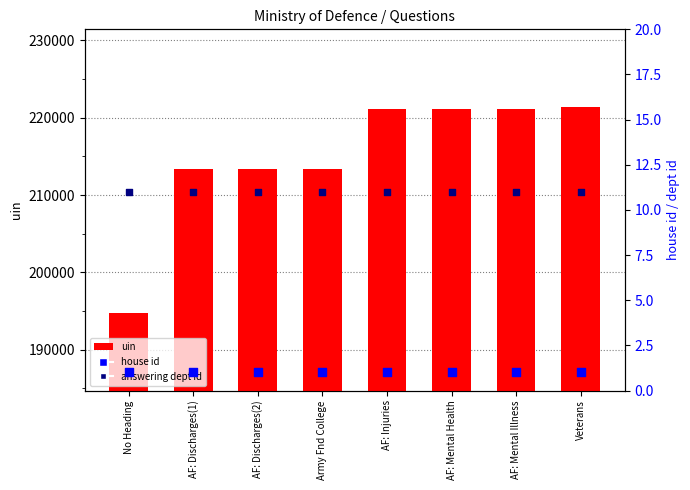

Which series contains the highest Y value?

uin